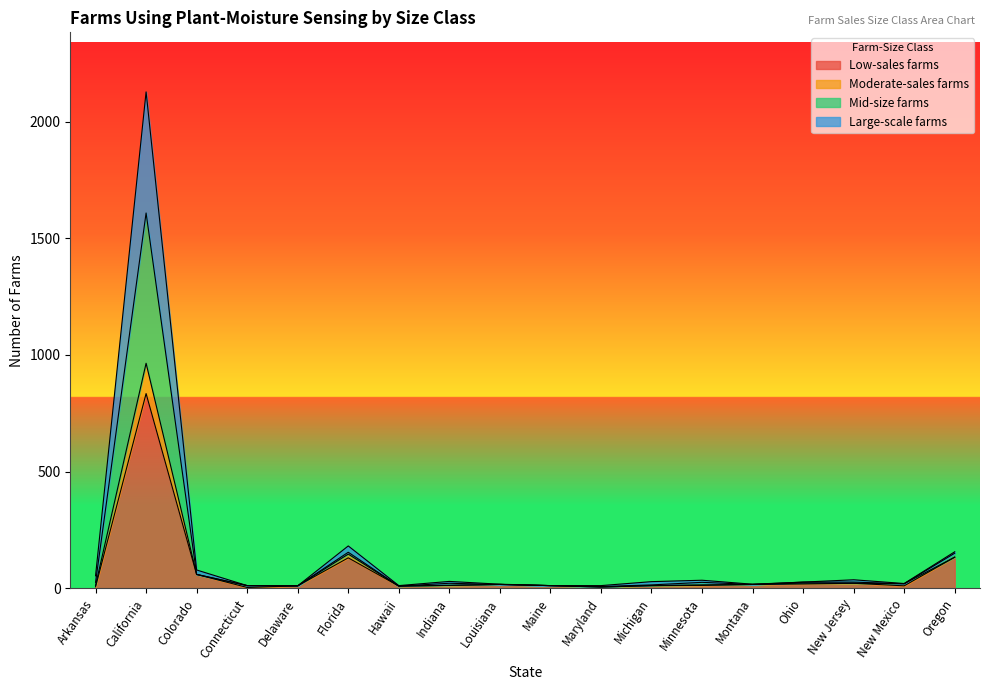

True or false: Moderate-sales farms has more than 0 points higher than both neighbors.

True